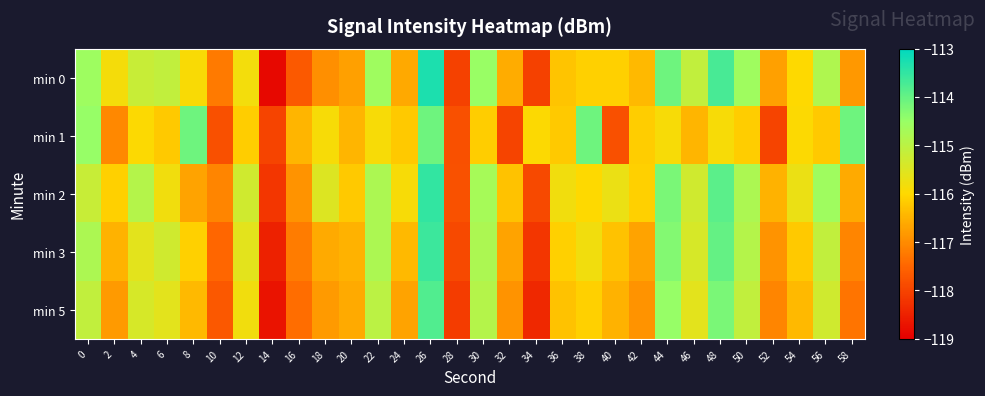

What is the difference between the highest and lowest values at 4?

1.1